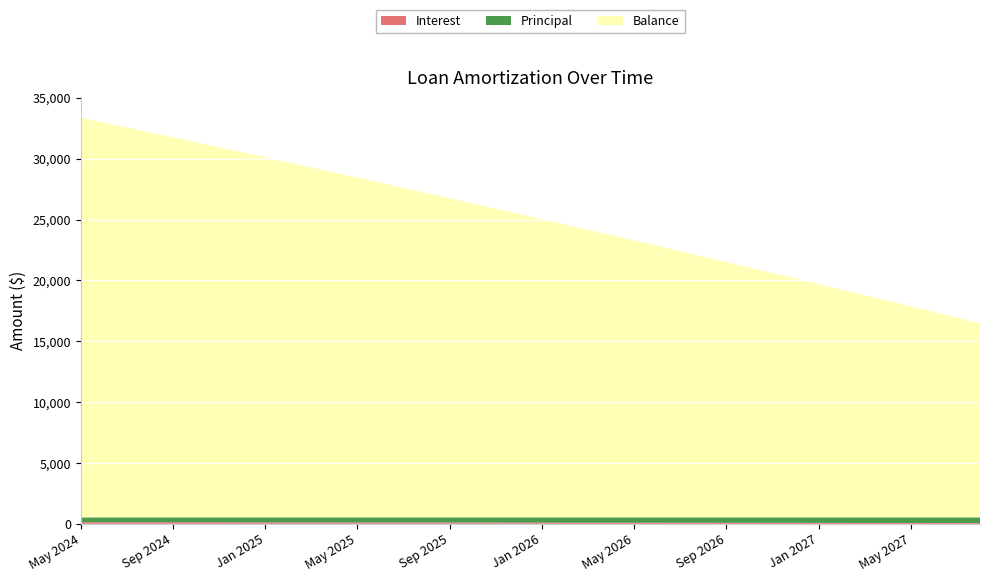

Reading left to right, extract all data points from this chart.

Interest: May 2024=131.6	Jun 2024=130.0	Jul 2024=128.4	Aug 2024=126.8	Sep 2024=125.2	Oct 2024=123.6	Nov 2024=122.0	Dec 2024=120.3	Jan 2025=118.7	Feb 2025=117.1	Mar 2025=115.5	Apr 2025=113.8	May 2025=112.2	Jun 2025=110.5	Jul 2025=108.8	Aug 2025=107.2	Sep 2025=105.5	Oct 2025=103.8	Nov 2025=102.1	Dec 2025=100.4	Jan 2026=98.7	Feb 2026=97.0	Mar 2026=95.2	Apr 2026=93.5	May 2026=91.8	Jun 2026=90.0	Jul 2026=88.3	Aug 2026=86.5	Sep 2026=84.8	Oct 2026=83.0	Nov 2026=81.2	Dec 2026=79.5	Jan 2027=77.7	Feb 2027=75.9	Mar 2027=74.1	Apr 2027=72.3	May 2027=70.5	Jun 2027=68.6	Jul 2027=66.8	Aug 2027=65.0
Principal: May 2024=400.0	Jun 2024=401.0	Jul 2024=403.0	Aug 2024=405.0	Sep 2024=406.0	Oct 2024=408.0	Nov 2024=409.0	Dec 2024=411.0	Jan 2025=413.0	Feb 2025=414.0	Mar 2025=416.0	Apr 2025=418.0	May 2025=419.0	Jun 2025=421.0	Jul 2025=423.0	Aug 2025=424.0	Sep 2025=426.0	Oct 2025=428.0	Nov 2025=429.0	Dec 2025=431.0	Jan 2026=433.0	Feb 2026=434.0	Mar 2026=436.0	Apr 2026=438.0	May 2026=440.0	Jun 2026=441.0	Jul 2026=443.0	Aug 2026=445.0	Sep 2026=447.0	Oct 2026=448.0	Nov 2026=450.0	Dec 2026=452.0	Jan 2027=454.0	Feb 2027=456.0	Mar 2027=457.0	Apr 2027=459.0	May 2027=461.0	Jun 2027=463.0	Jul 2027=465.0	Aug 2027=466.0
Balance: May 2024=32836.0	Jun 2024=32435.0	Jul 2024=32032.0	Aug 2024=31627.0	Sep 2024=31221.0	Oct 2024=30813.0	Nov 2024=30404.0	Dec 2024=29993.0	Jan 2025=29580.0	Feb 2025=29166.0	Mar 2025=28750.0	Apr 2025=28332.0	May 2025=27913.0	Jun 2025=27492.0	Jul 2025=27069.0	Aug 2025=26645.0	Sep 2025=26219.0	Oct 2025=25791.0	Nov 2025=25362.0	Dec 2025=24931.0	Jan 2026=24498.0	Feb 2026=24064.0	Mar 2026=23628.0	Apr 2026=23190.0	May 2026=22750.0	Jun 2026=22309.0	Jul 2026=21866.0	Aug 2026=21421.0	Sep 2026=20974.0	Oct 2026=20526.0	Nov 2026=20076.0	Dec 2026=19624.0	Jan 2027=19170.0	Feb 2027=18714.0	Mar 2027=18257.0	Apr 2027=17798.0	May 2027=17337.0	Jun 2027=16874.0	Jul 2027=16409.0	Aug 2027=15943.0